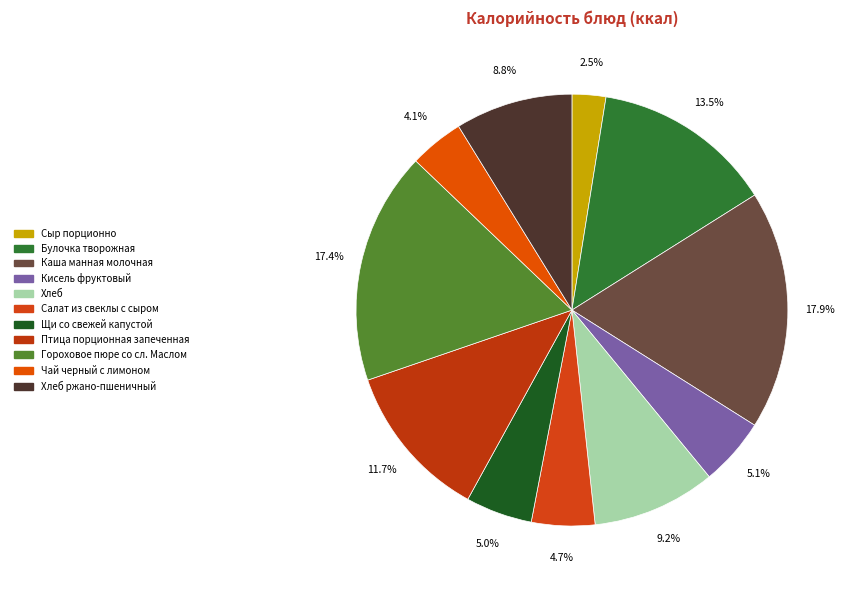

To the nearest percent, what is the average slice percentage?

9%